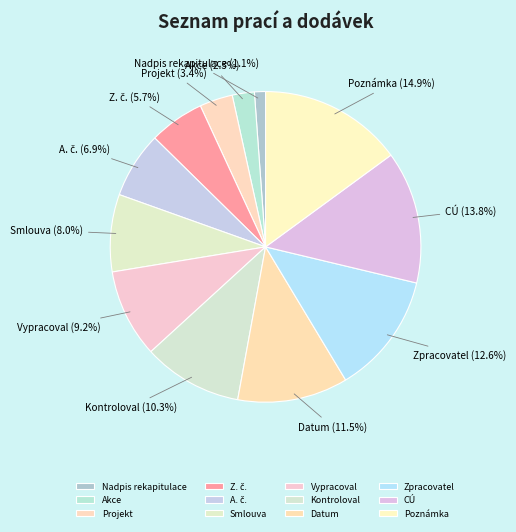

To the nearest percent, what is the difference between the Kontroloval and Datum slice percentages?

1%